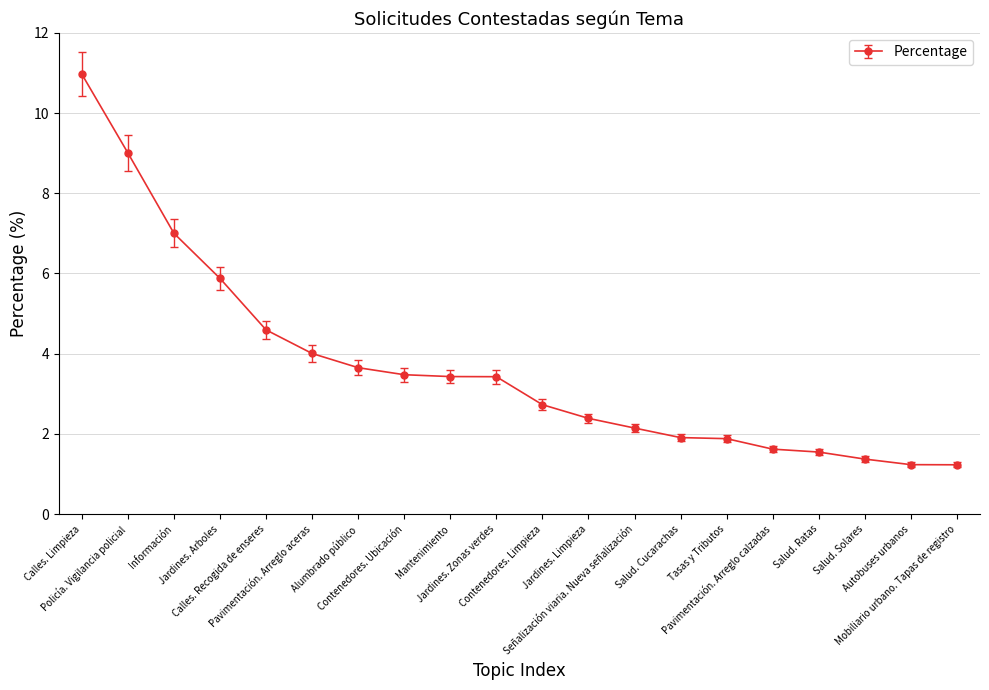

What is the greatest value displayed?

11.0